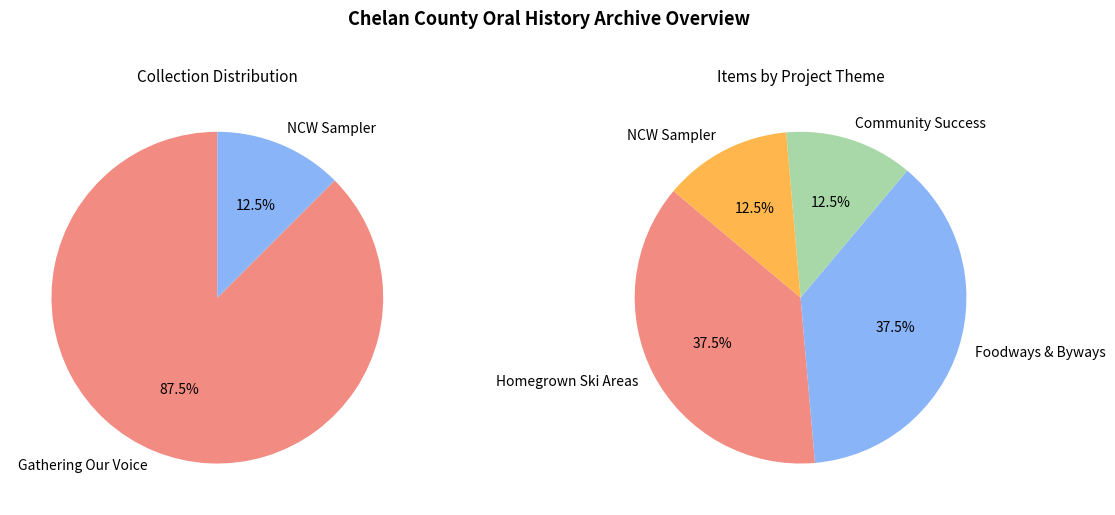

The Veroske-Simonds
2008 slice represents 7% of the pie. True or false?

False